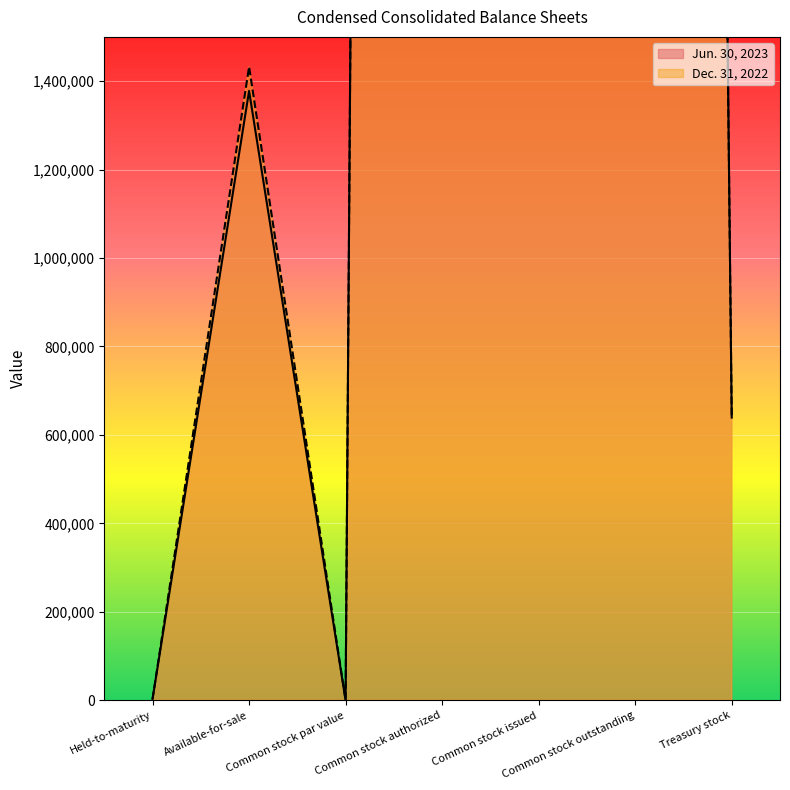

What position from the right is Common stock par value?

5